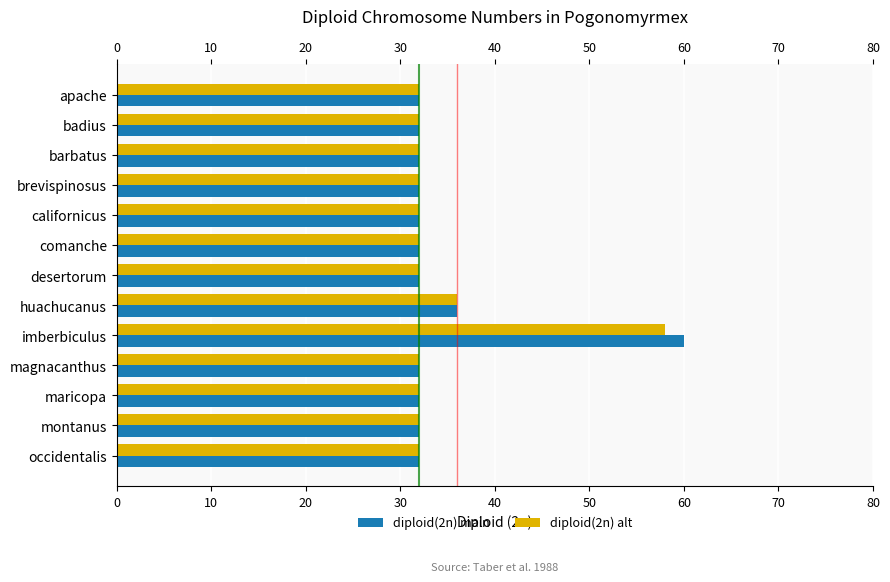

What is the sum of all diploid(2n) main values?

448